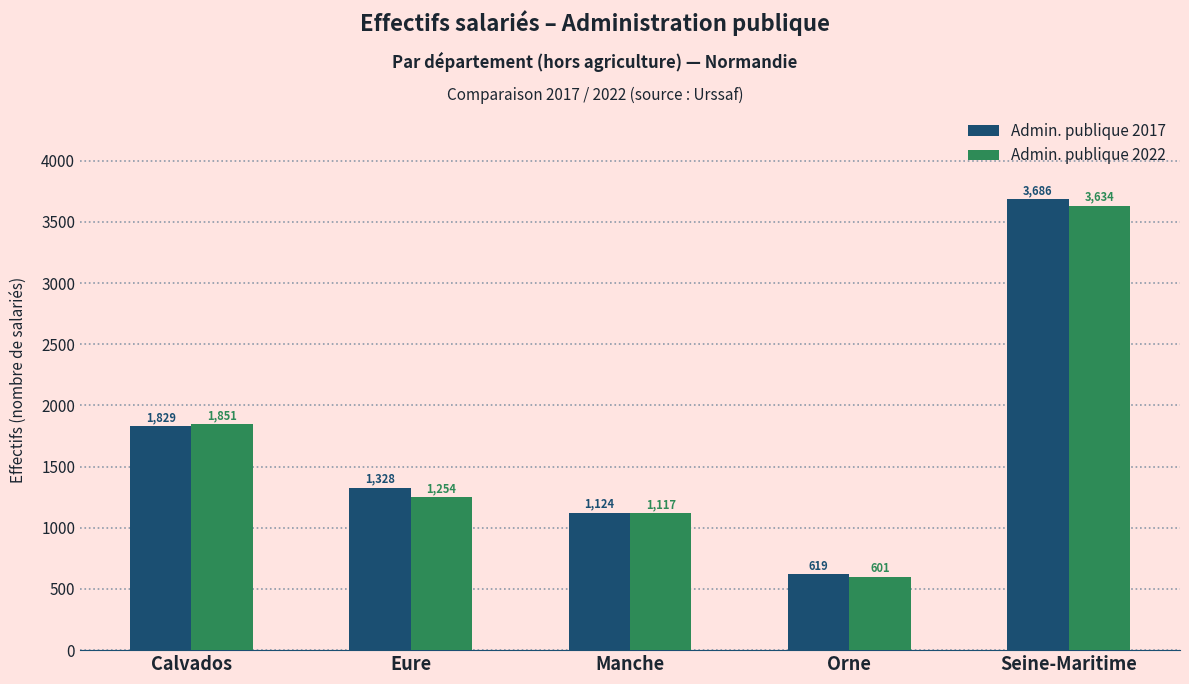

What are all the series names shown in the legend?

Admin. publique 2017, Admin. publique 2022